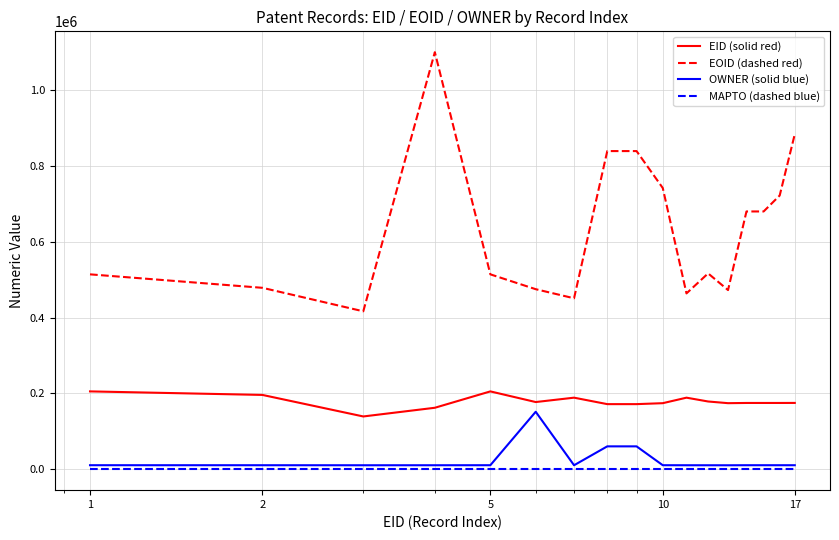

Which series has the widest spread of values?

EOID (dashed red)